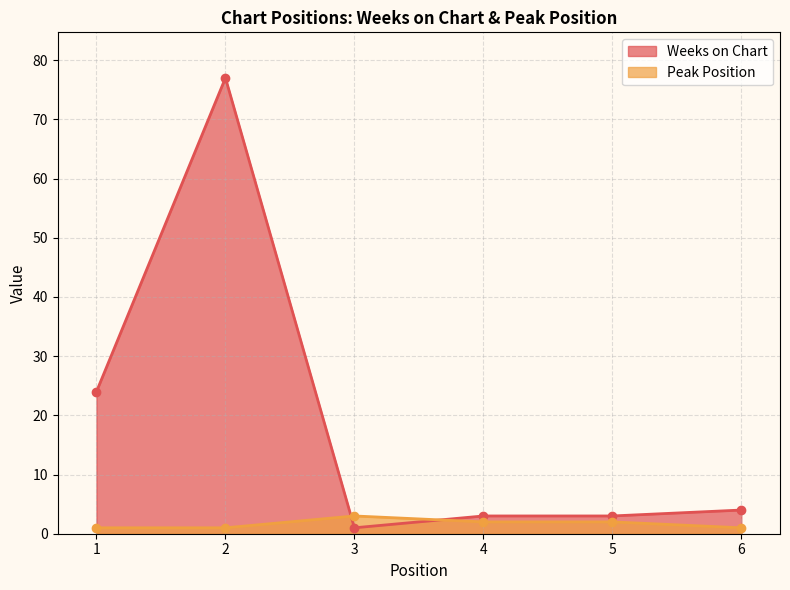

How many intersections are there between Weeks on Chart and Peak Position?

2